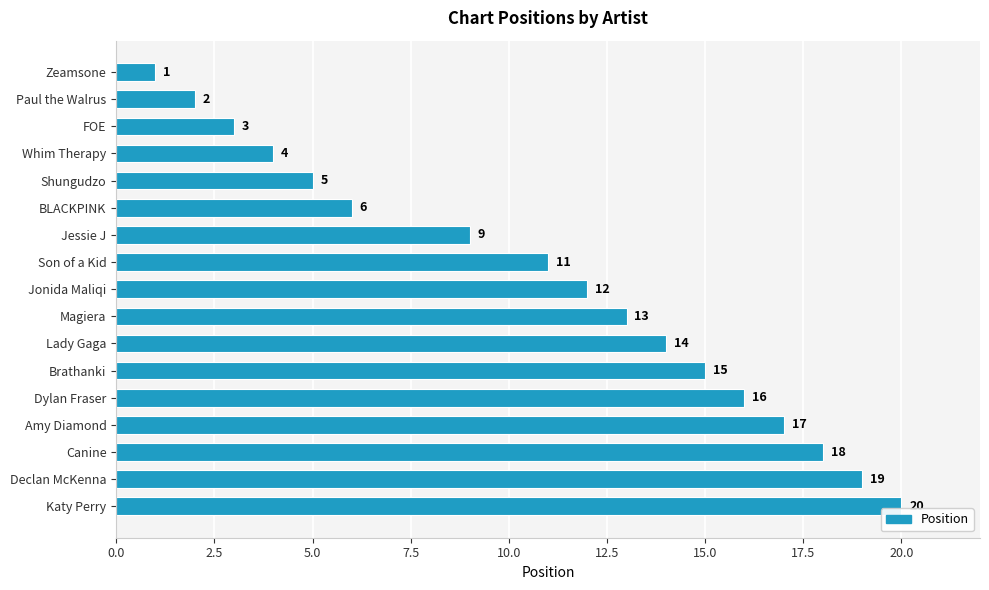

What is the label of the 8th bar from the top?

Son of a Kid